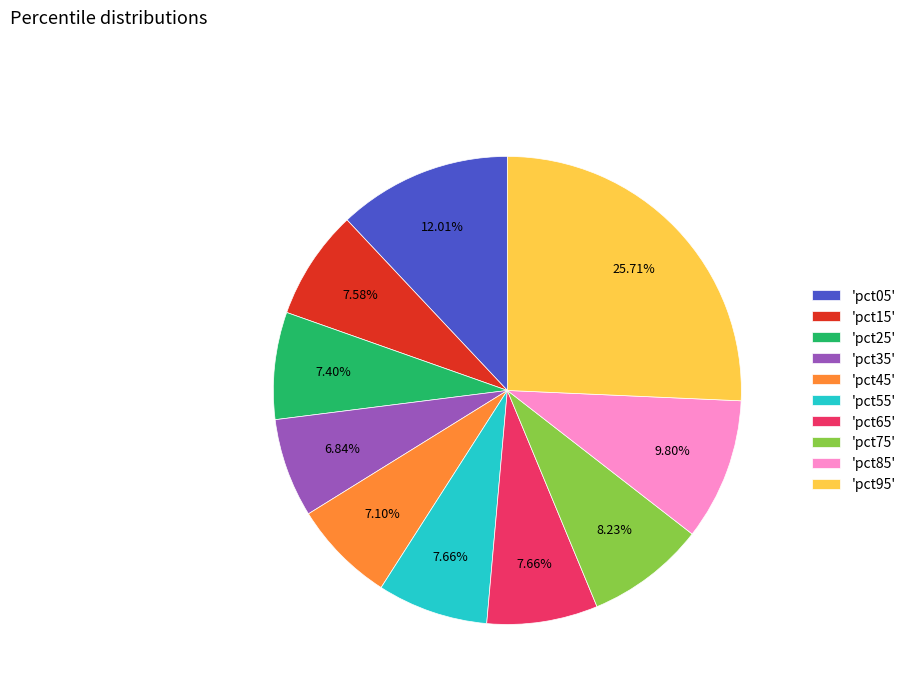

To the nearest percent, what is the difference between the largest and smallest slice percentages?

19%